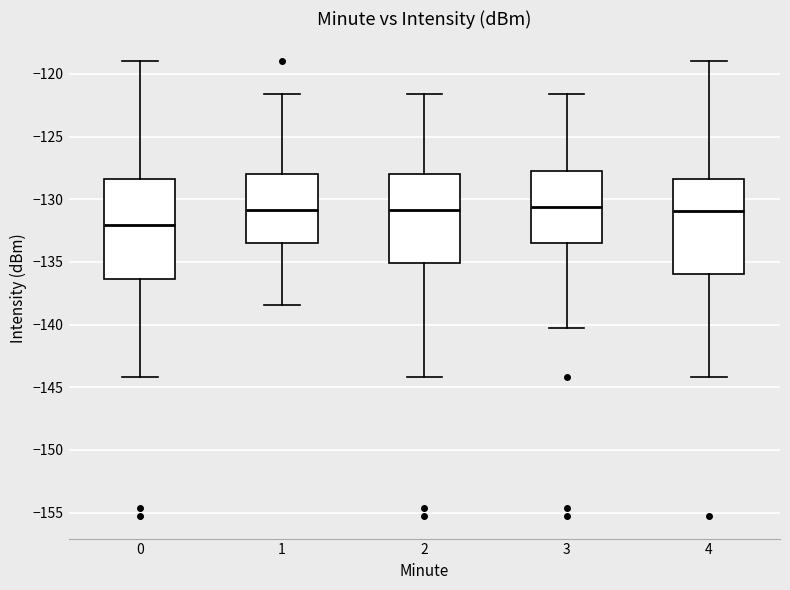

Reading left to right, transcribe this box plot: for each box, give where its median line is, the range the box spans, and where its two whiskers end, as read against the y-axis. The values are not printed on the chart, so give them approximately, as read against the axis.

0: median -132.0, box -136.5 to -128.5, whiskers -144.0 to -119.0
1: median -131.0, box -133.5 to -128.0, whiskers -138.5 to -121.5
2: median -131.0, box -135.0 to -128.0, whiskers -144.0 to -121.5
3: median -130.5, box -133.5 to -128.0, whiskers -140.5 to -121.5
4: median -131.0, box -136.0 to -128.5, whiskers -144.0 to -119.0